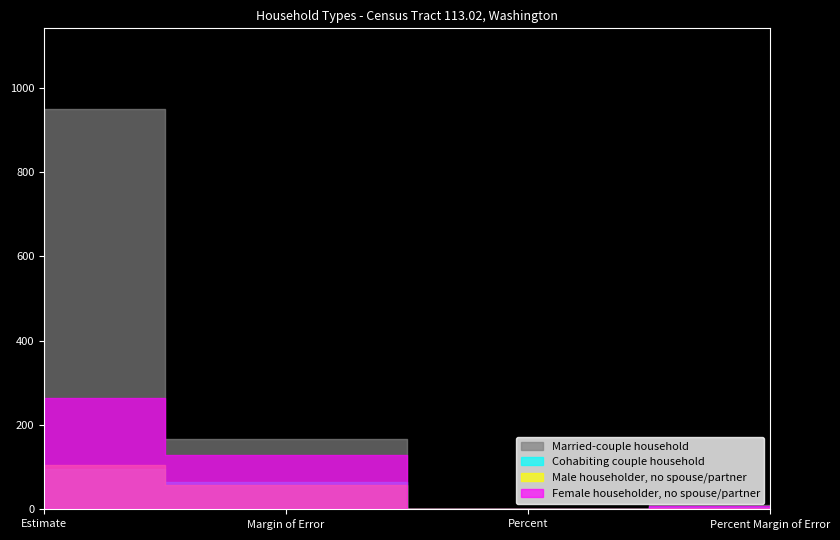

Reading left to right, list all the values displayed in this chart.

Married-couple household: 951.0	167.0	0.7	9.4
Cohabiting couple household: 95.0	65.0	0.1	4.5
Male householder, no spouse/partner: 105.0	58.0	0.1	4.1
Female householder, no spouse/partner: 265.0	130.0	0.2	8.6